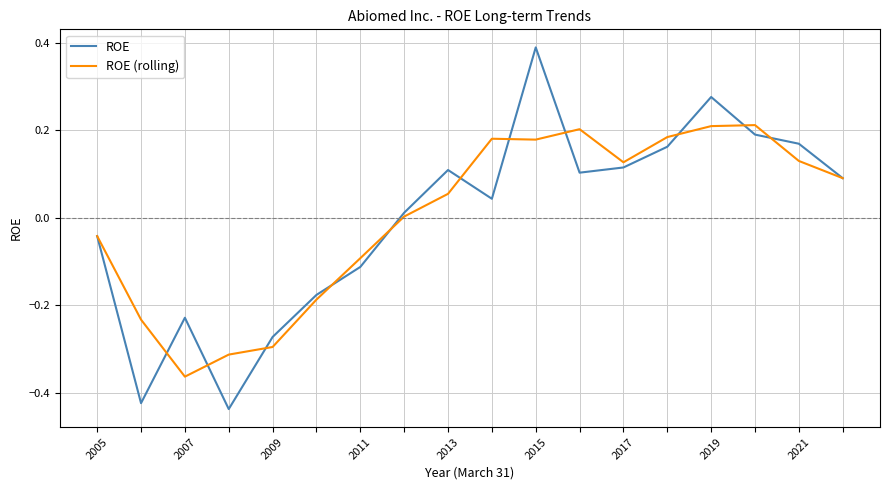

Which series has the largest range (max minus min)?

ROE